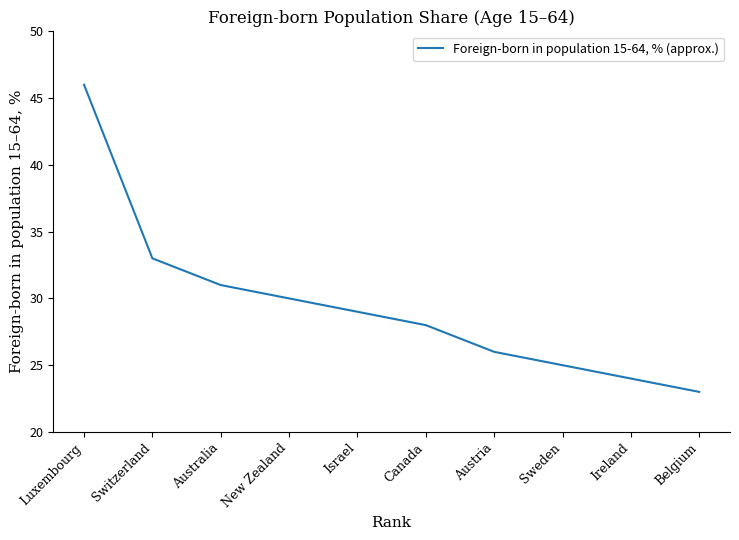

Which category has the lowest value across all series?

Belgium